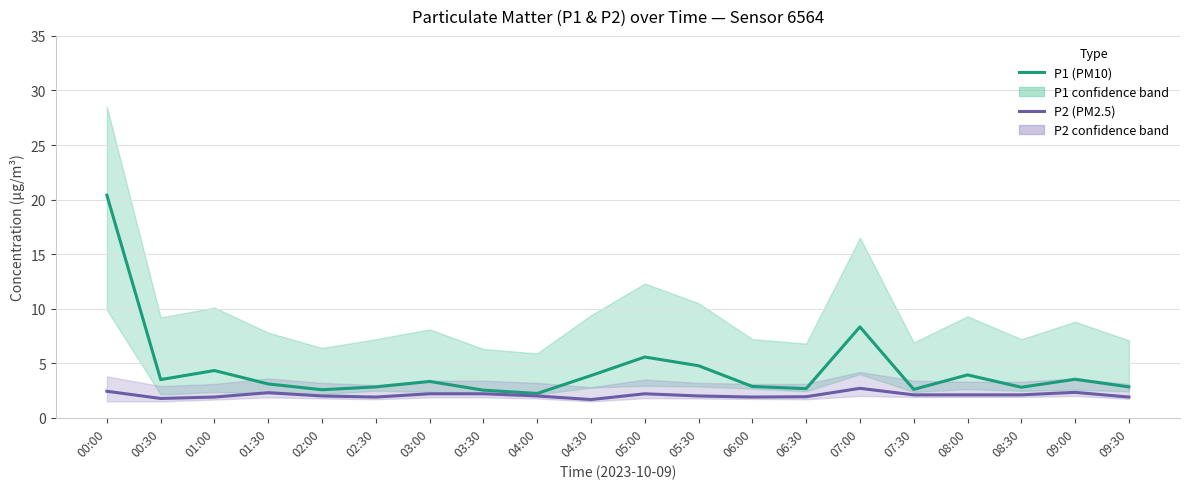

Does the chart have visible grid lines?

Yes